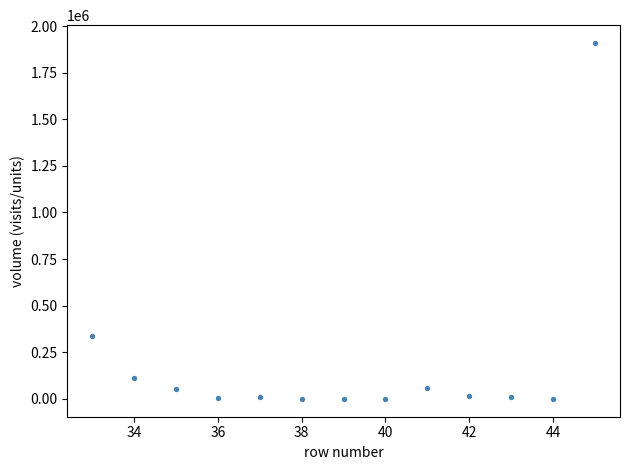

What Y value in the scatter plot is closest to 954662?

338350